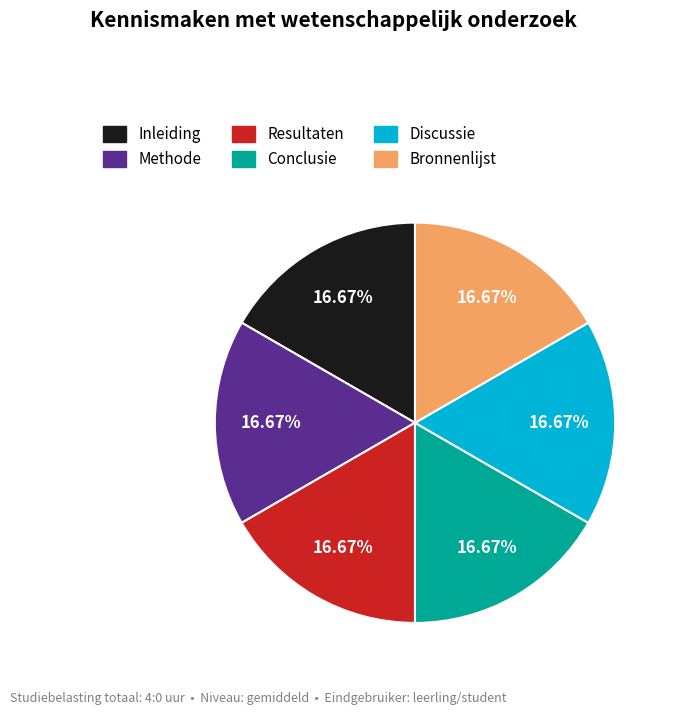

Approximately how many times larger is the value at Inleiding compared to Bronnenlijst?

1.0